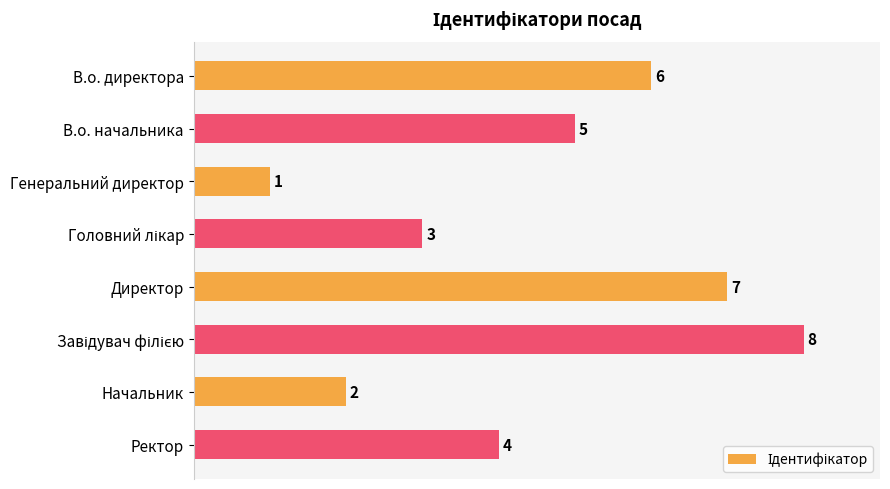

What is the ratio of the value at Директор to the value at В.о. начальника?

1.4